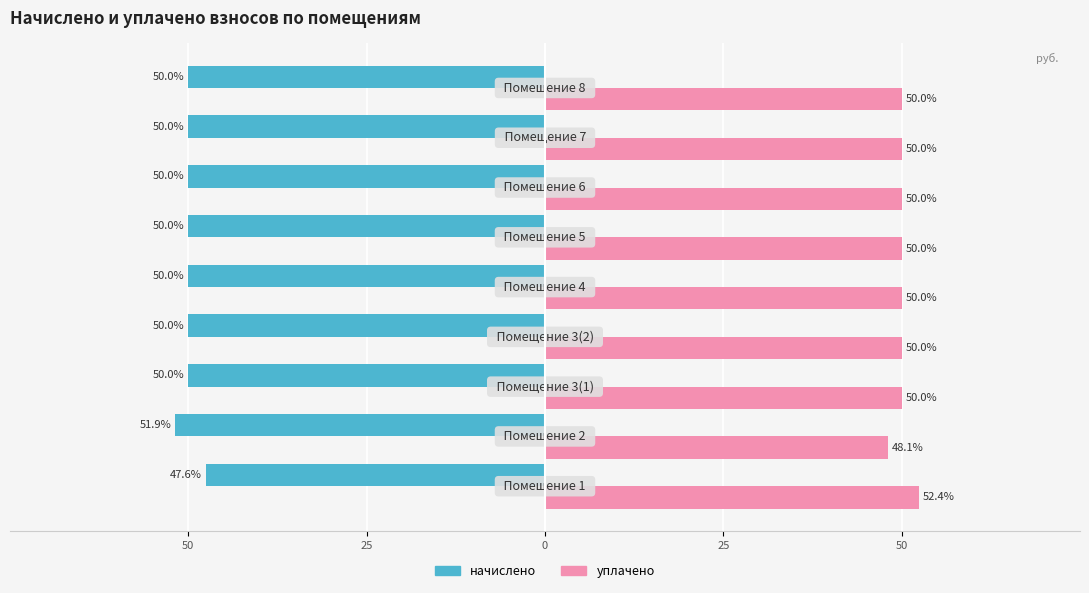

What are all the series names shown in the legend?

начислено, уплачено